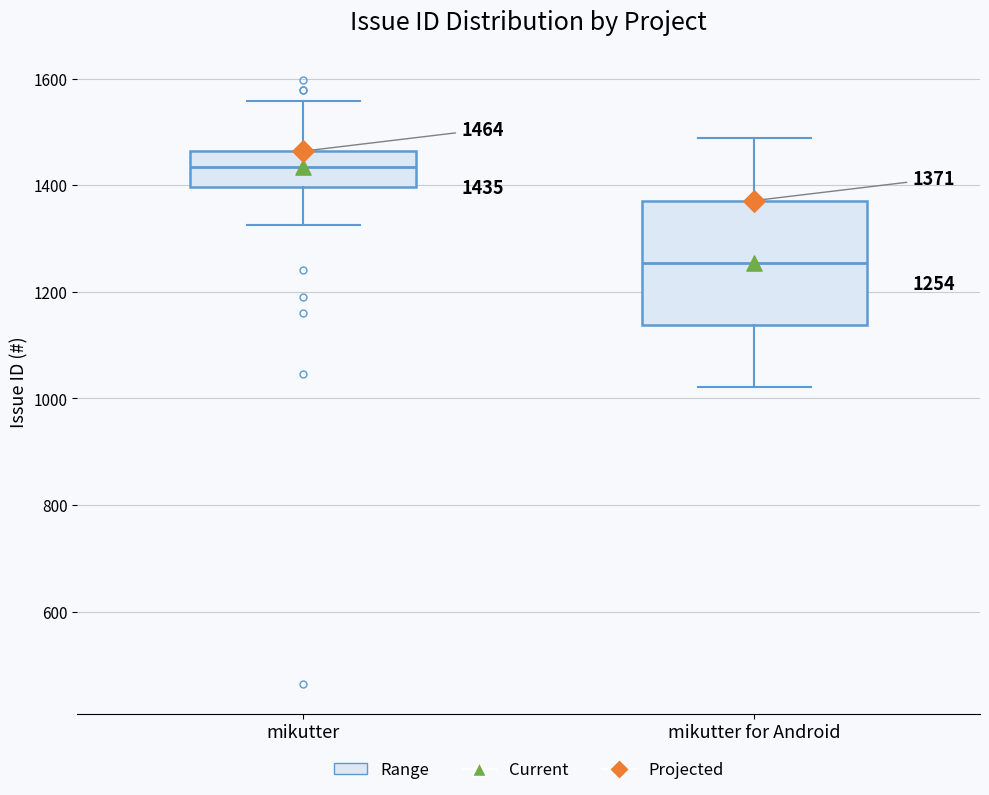

Which box's median line is the highest?

mikutter